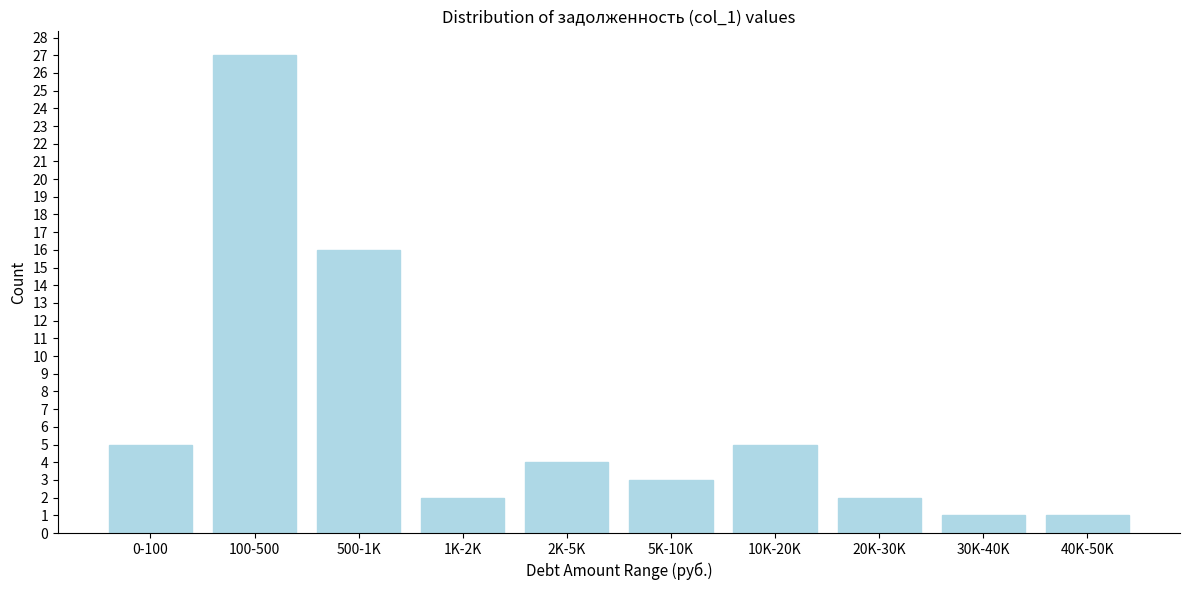

Reading left to right, list all the values displayed in this chart.

0-100=5	100-500=27	500-1K=16	1K-2K=2	2K-5K=4	5K-10K=3	10K-20K=5	20K-30K=2	30K-40K=1	40K-50K=1